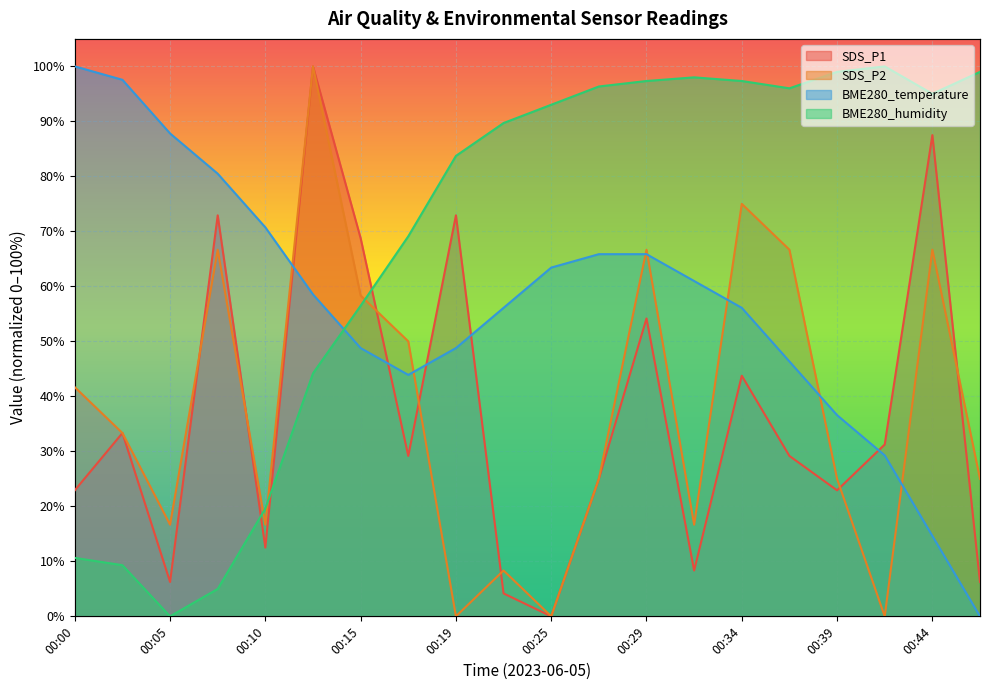

Between 00:02 and 00:37, which series saw the biggest shift?

BME280_humidity